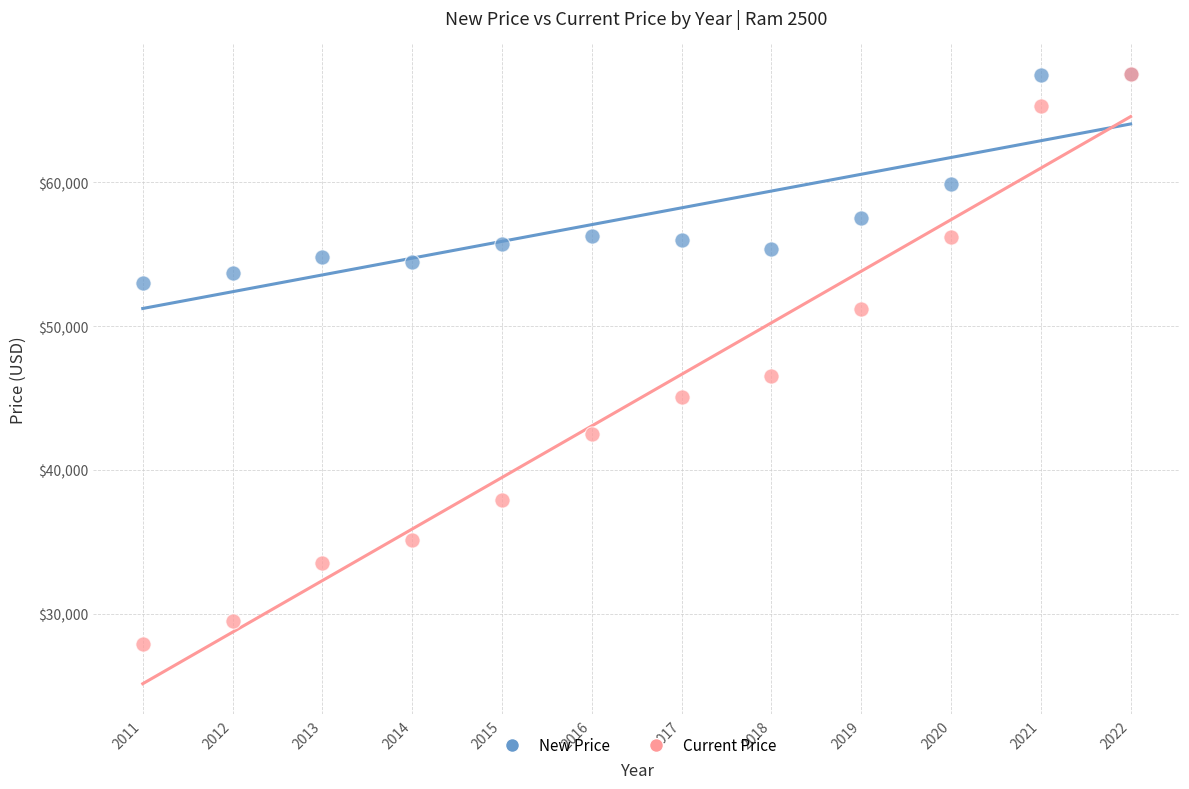

In the Current Price series, what Y value is closest to 47724?

46502